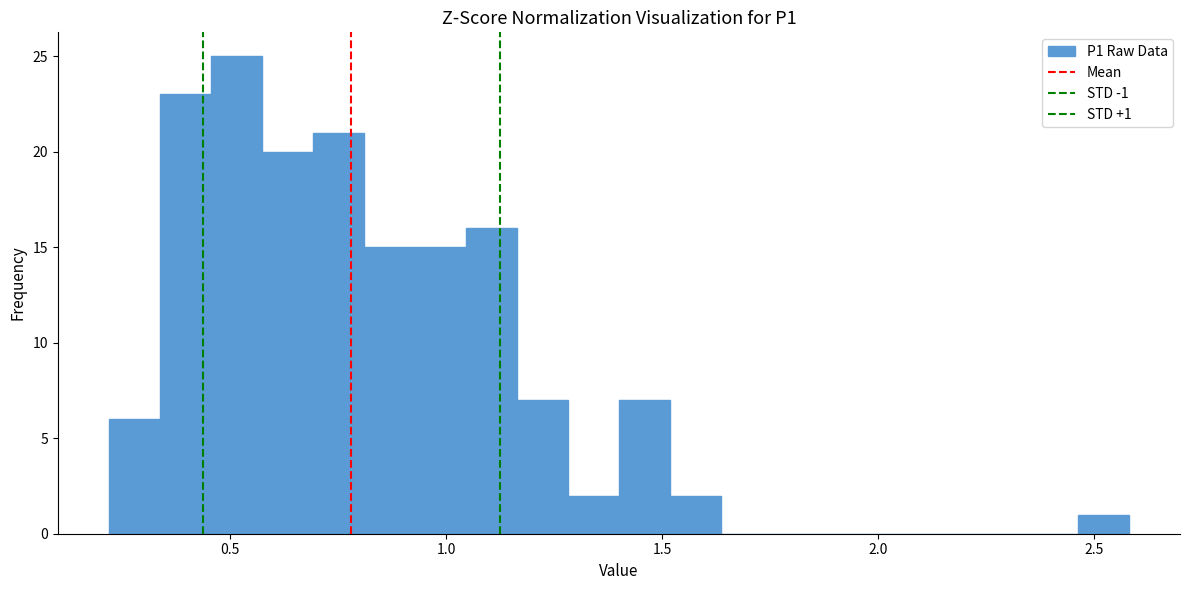

Around what value on the x-axis is the tallest bar? Give the approximate position of its centre, as read against the axis.

0.50